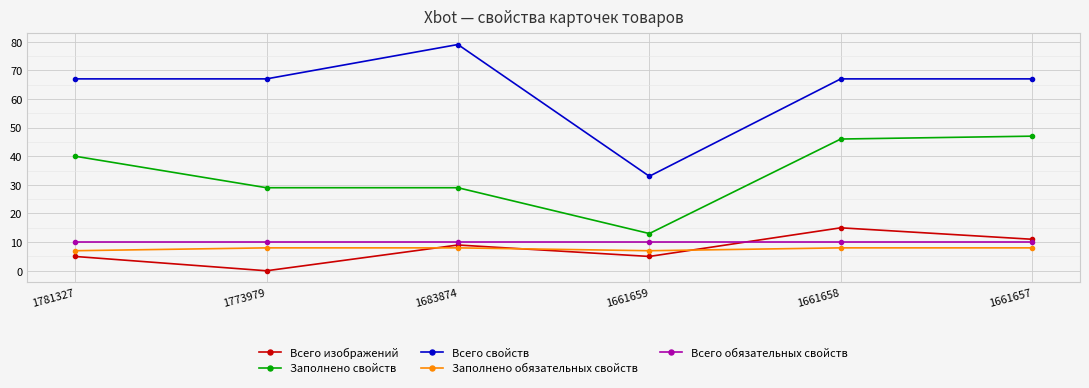

Is this an area chart (filled region under the line)?

No